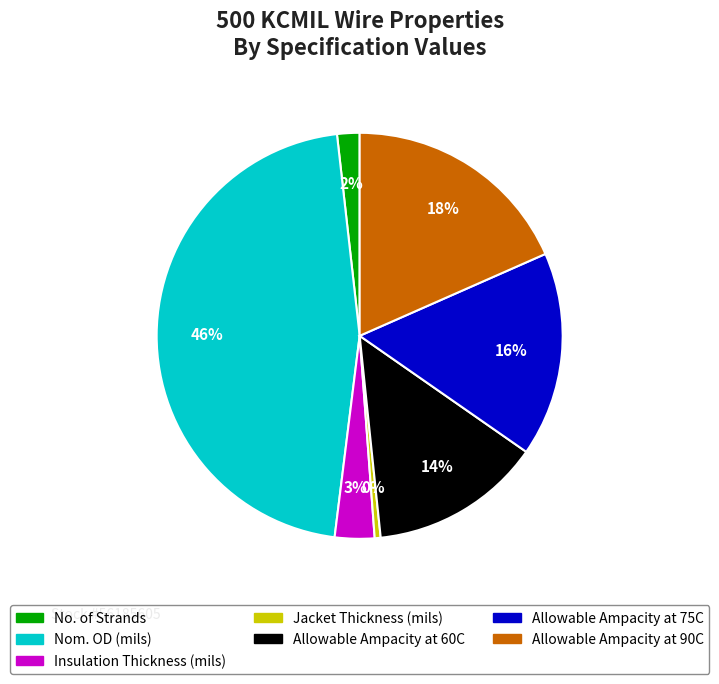

To the nearest percent, what is the average slice percentage?

14%